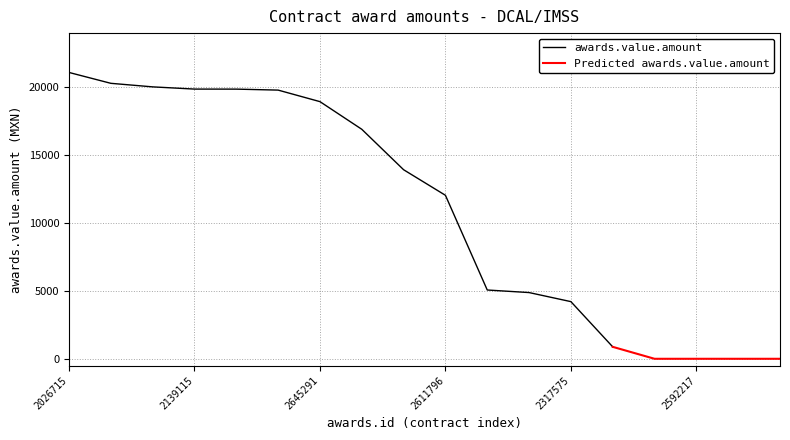

Rank the series by their average value, from lowest to highest.

Predicted awards.value.amount, awards.value.amount